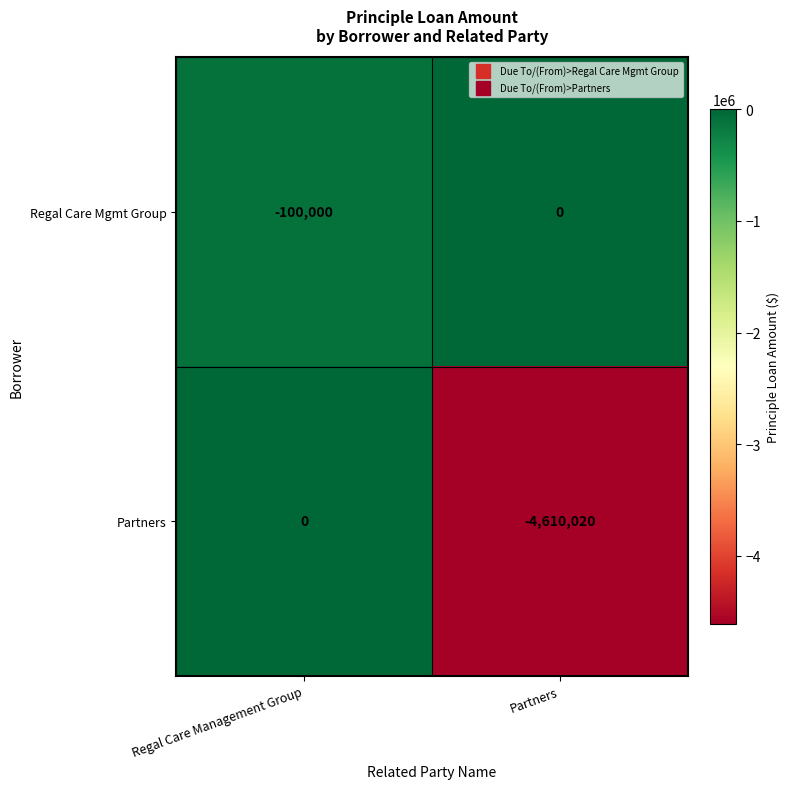

Which series has the largest total across all categories?

Regal Care Mgmt Group